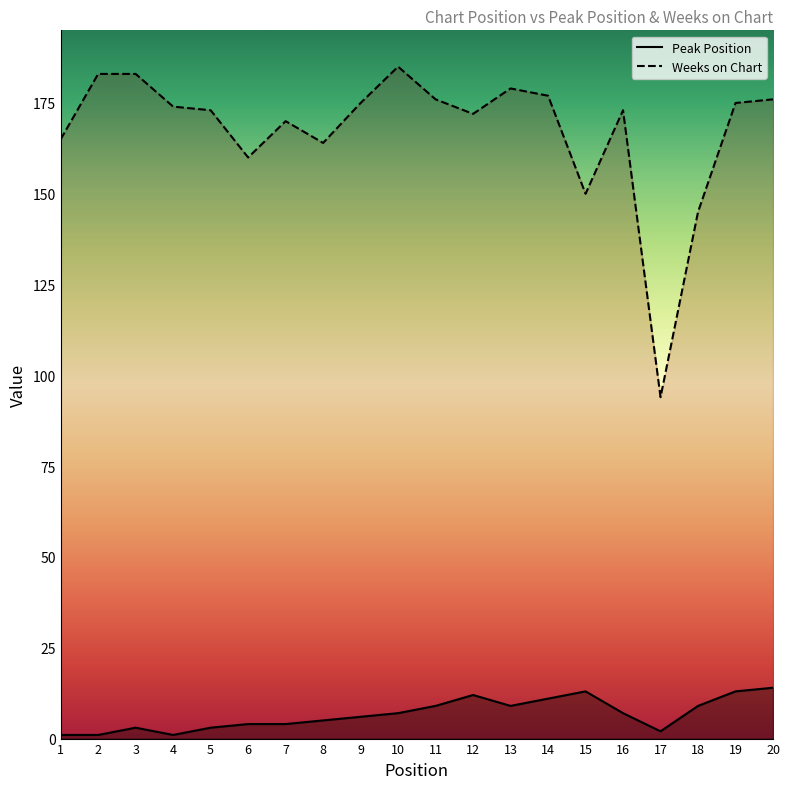

True or false: Peak Position and Weeks on Chart cross at least once.

False